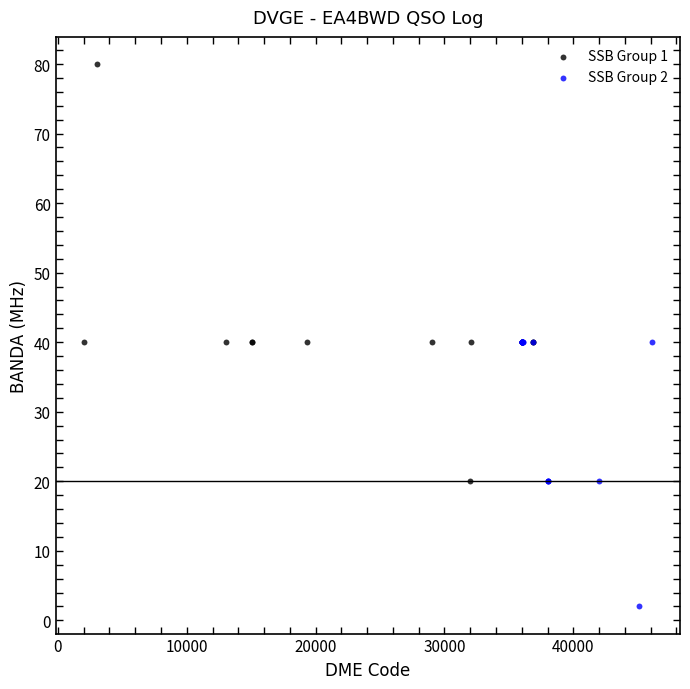

Which series has the largest Y range (max minus min)?

SSB Group 1